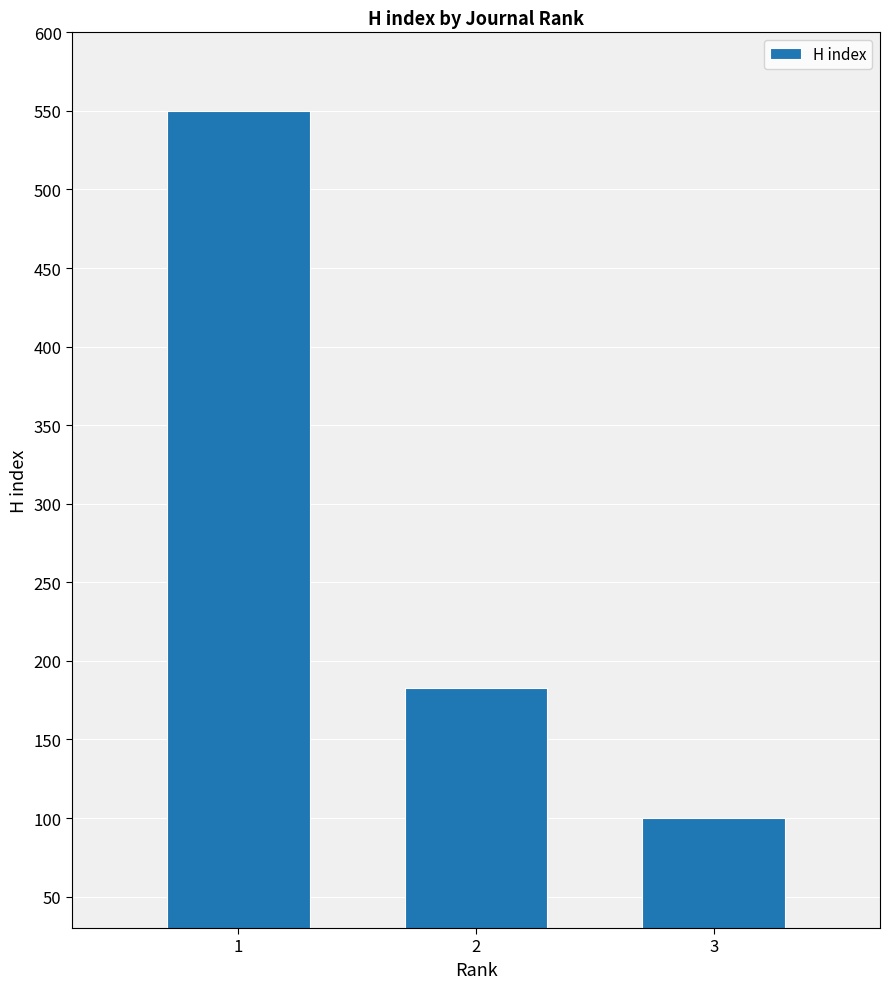

True or false: the data shows 100 at 3.

True